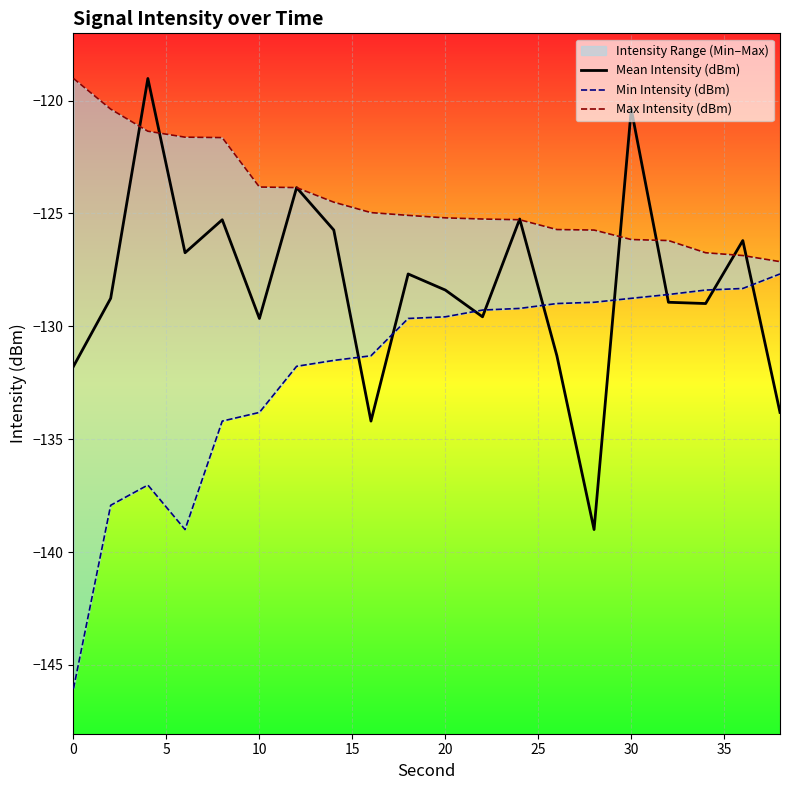

The value of Mean Intensity (dBm) at 20 is -188.6. True or false?

False